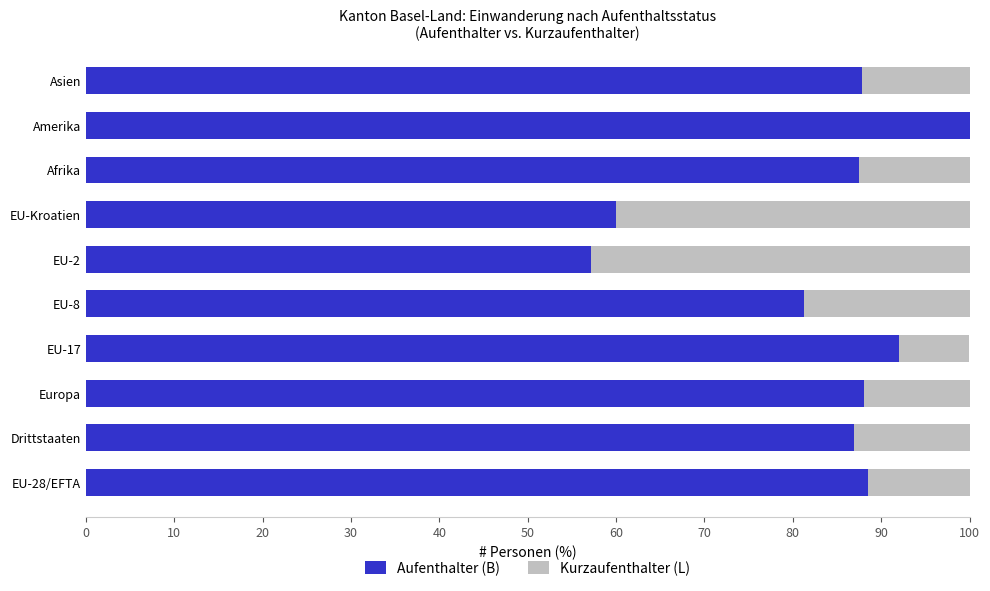

The Aufenthalter (B) series shows 87.5 at Afrika. True or false?

True